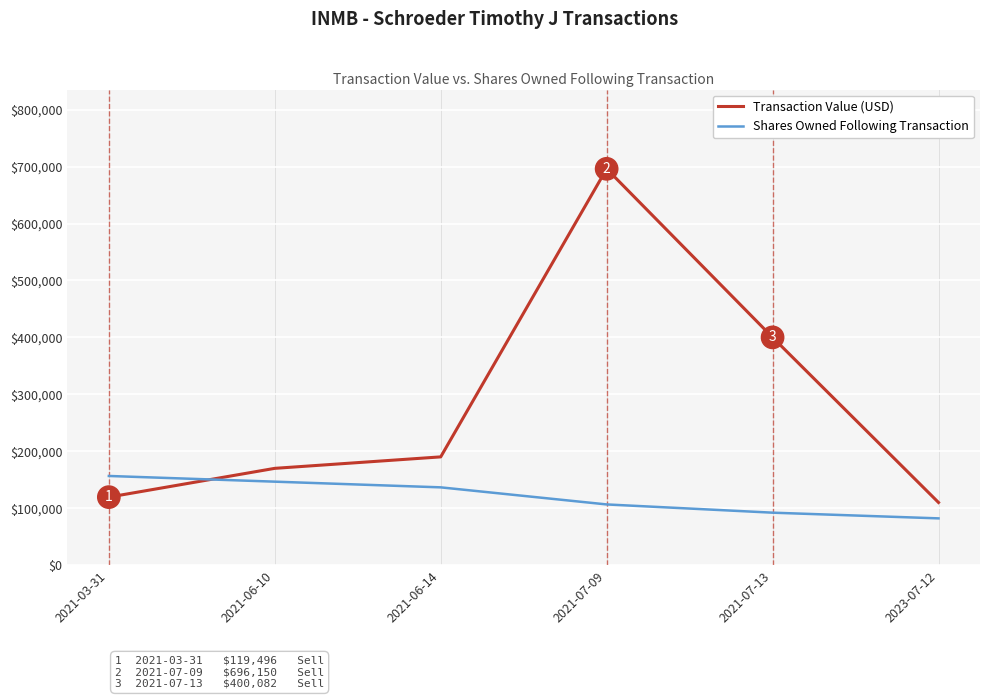

Reading left to right, transcribe all the data shown in this chart.

Transaction Value (USD): 119496	170054	190200	696150	400082	110085
Shares Owned Following Transaction: 156667	146667	136667	106667	92187	82187